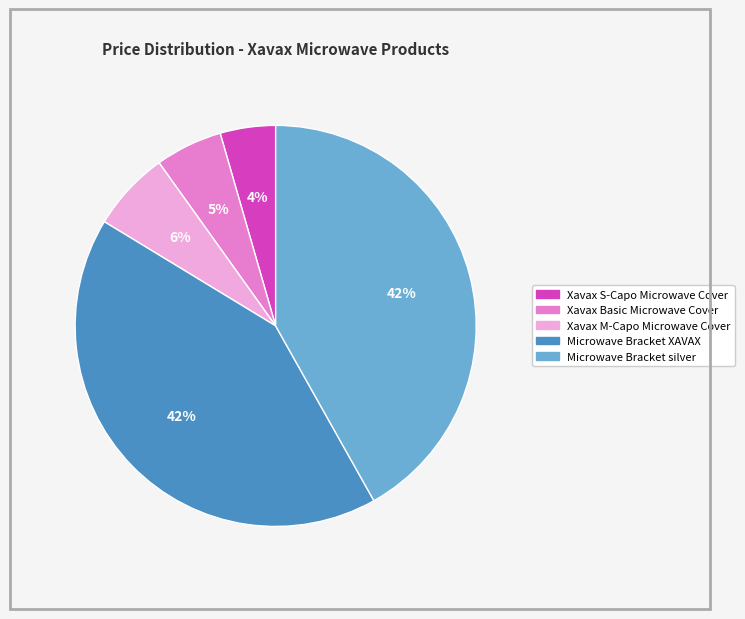

Between Xavax S-Capo Microwave Cover and Microwave Bracket silver, which is larger?

Microwave Bracket silver